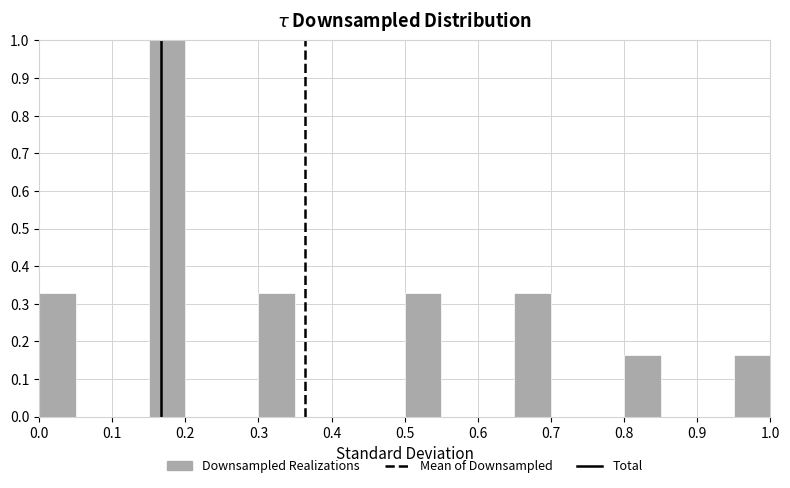

Reading left to right, list every bar in this chart as the range it spans on the x-axis followed by its height. The values are not printed on the chart, so give them approximately, as read against the axis.

0.00 to 0.05: 0.33
0.05 to 0.10: 0
0.10 to 0.15: 0
0.15 to 0.20: 1.00
0.20 to 0.25: 0
0.25 to 0.30: 0
0.30 to 0.35: 0.33
0.35 to 0.40: 0
0.40 to 0.45: 0
0.45 to 0.50: 0
0.50 to 0.55: 0.33
0.55 to 0.60: 0
0.60 to 0.65: 0
0.65 to 0.70: 0.33
0.70 to 0.75: 0
0.75 to 0.80: 0
0.80 to 0.85: 0.16
0.85 to 0.90: 0
0.90 to 0.95: 0
0.95 to 1.00: 0.16